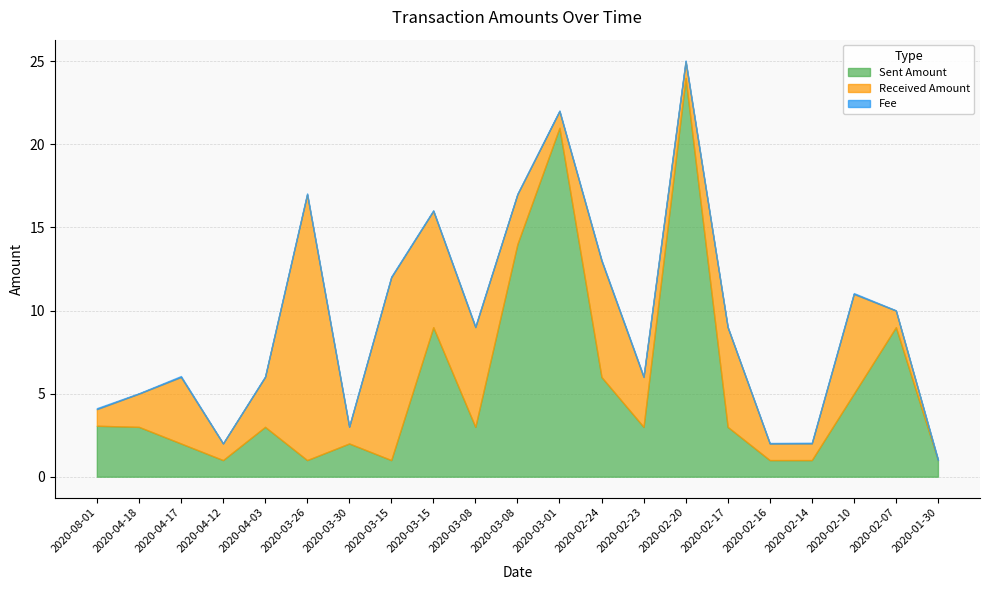

At how many categories does at least one series exceed 11?

4